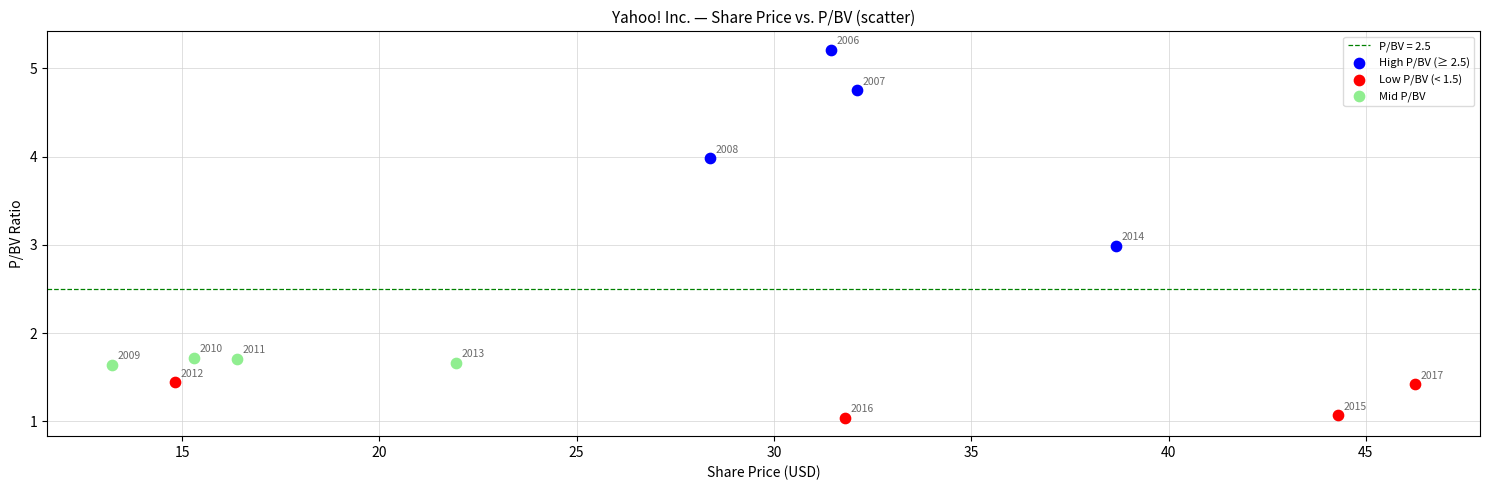

Which series has the largest Y range (max minus min)?

High P/BV (≥ 2.5)